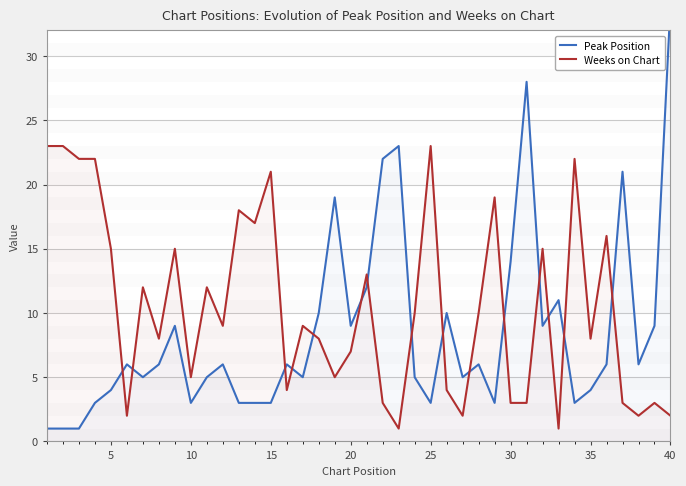

How many data points in Weeks on Chart are less than 9?

19